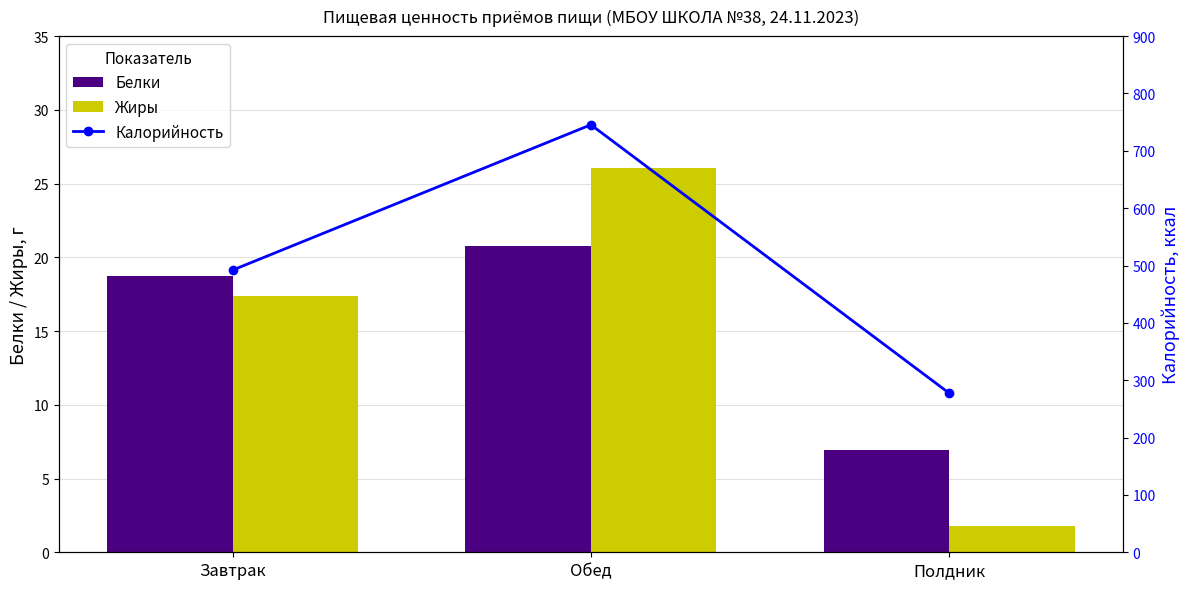

Where is Жиры nearest to the value 13?

Завтрак